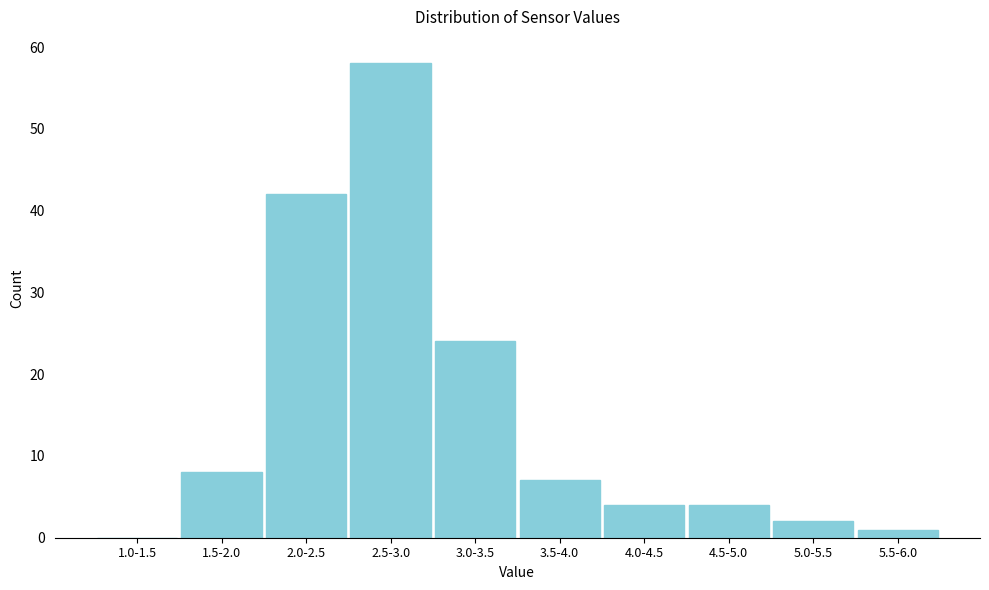

Reading right to left, extract all data points from this chart.

5.5-6.0=1	5.0-5.5=2	4.5-5.0=4	4.0-4.5=4	3.5-4.0=7	3.0-3.5=24	2.5-3.0=58	2.0-2.5=42	1.5-2.0=8	1.0-1.5=0